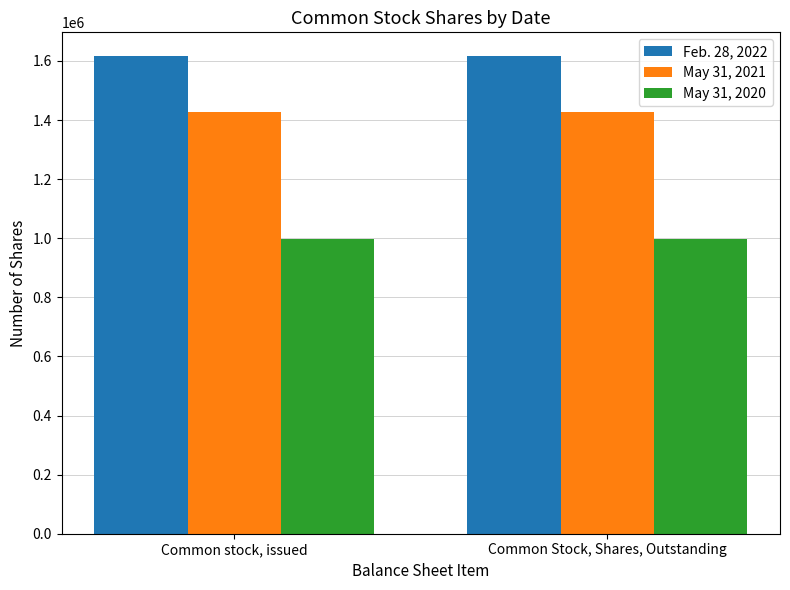

Is the value of May 31, 2021 at Common Stock, Shares, Outstanding greater than the value of May 31, 2020 at Common stock, issued?

Yes